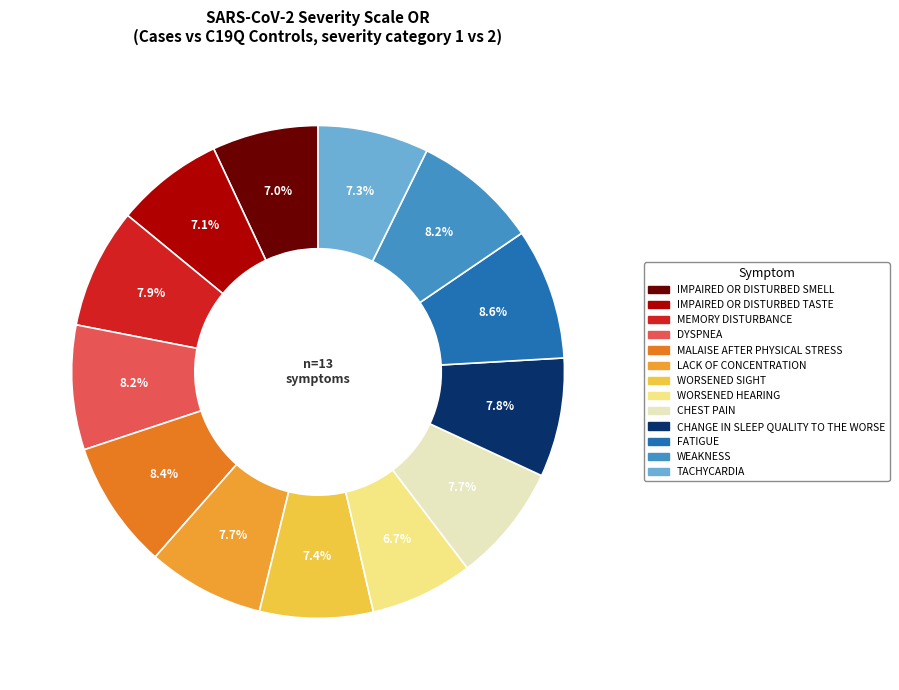

What percentage is the MEMORY DISTURBANCE slice, to the nearest percent?

8%